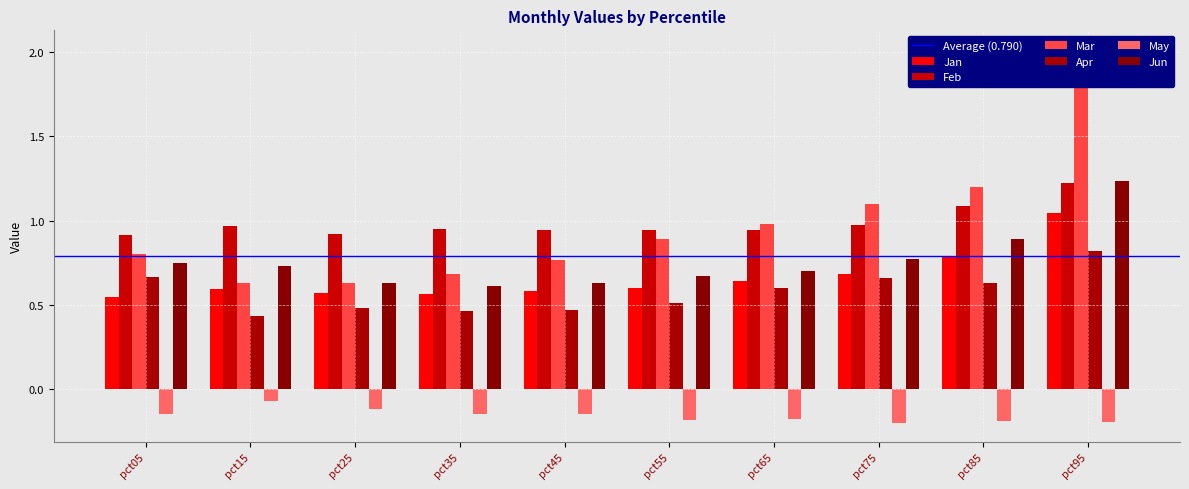

Which series has the largest range (max minus min)?

Mar